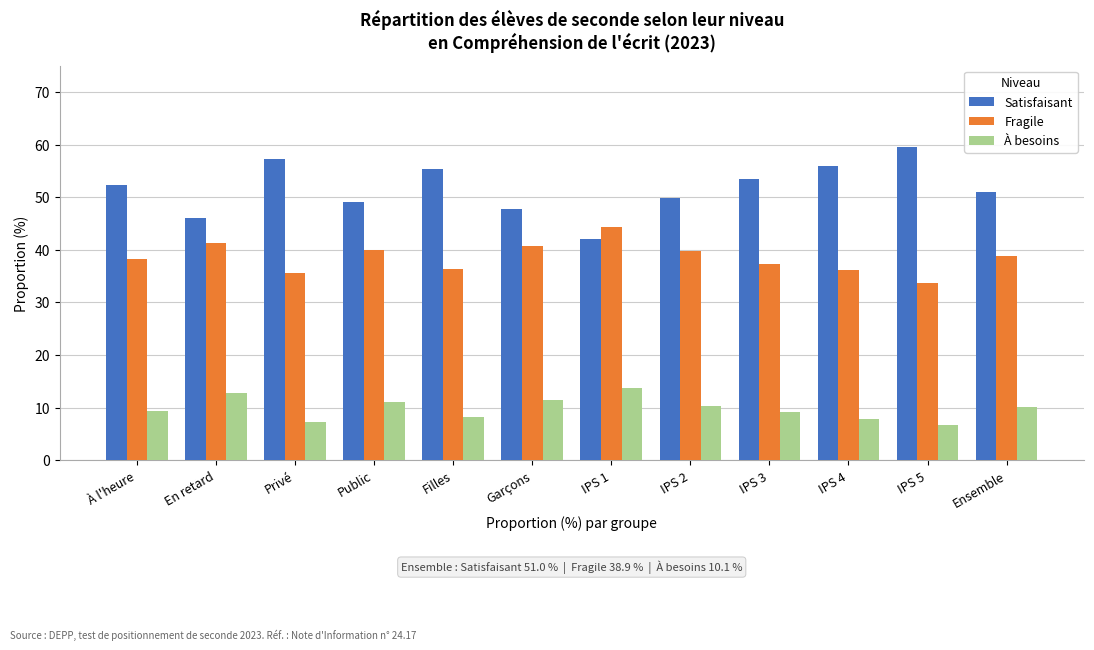

Rank the series by their maximum value, from highest to lowest.

Satisfaisant, Fragile, À besoins